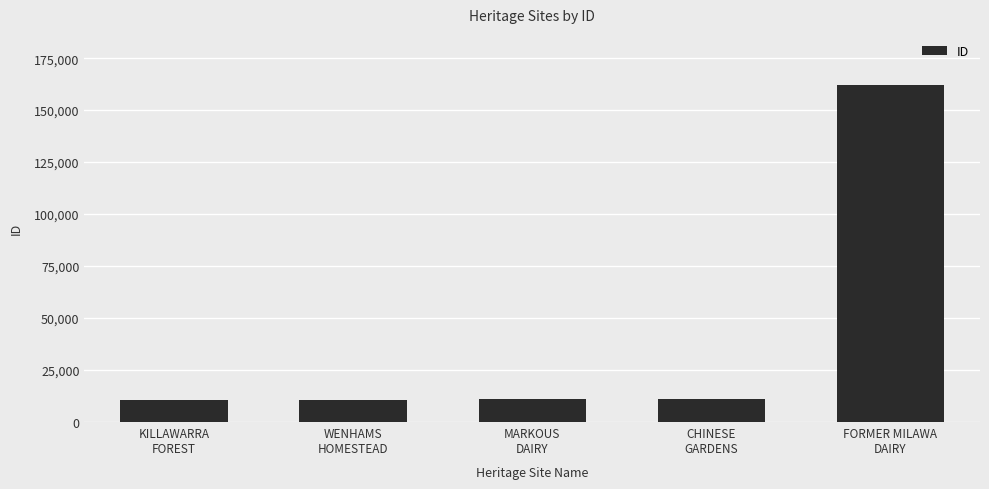

What is the smallest value displayed?

10821